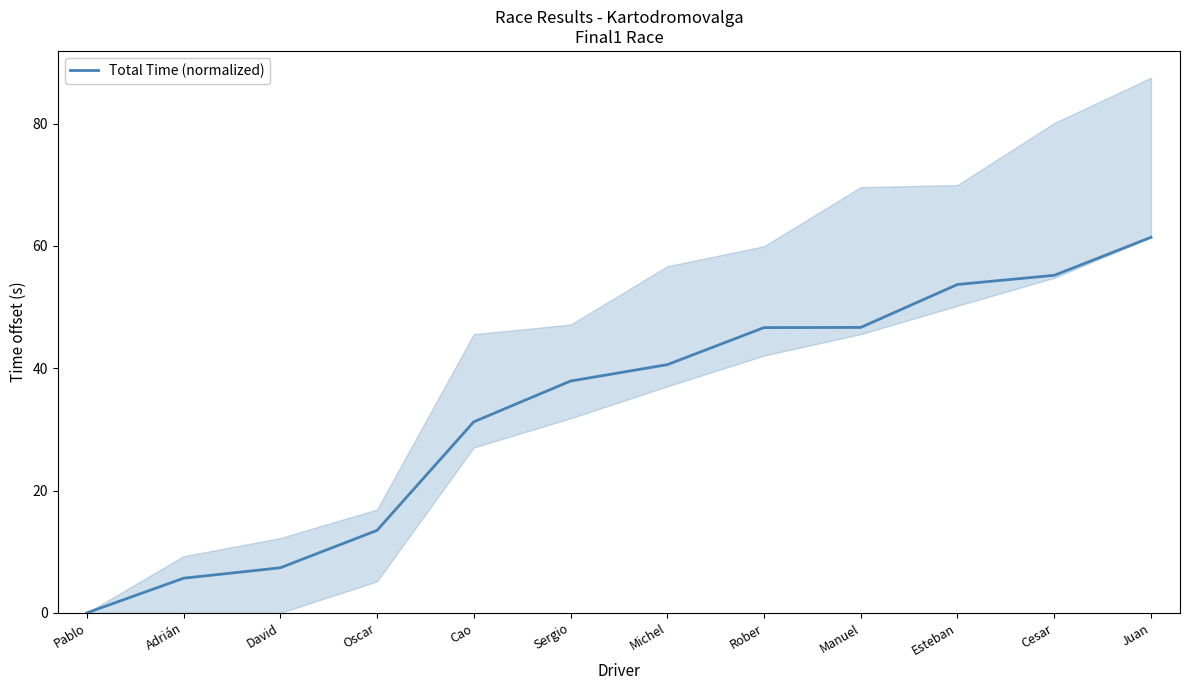

Does the chart display data point markers on the line(s)?

No